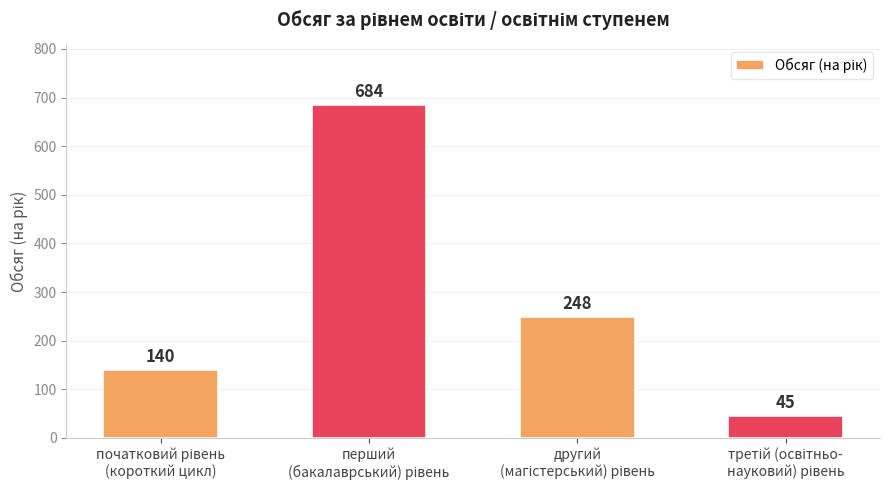

Count the number of categories in the chart.

4